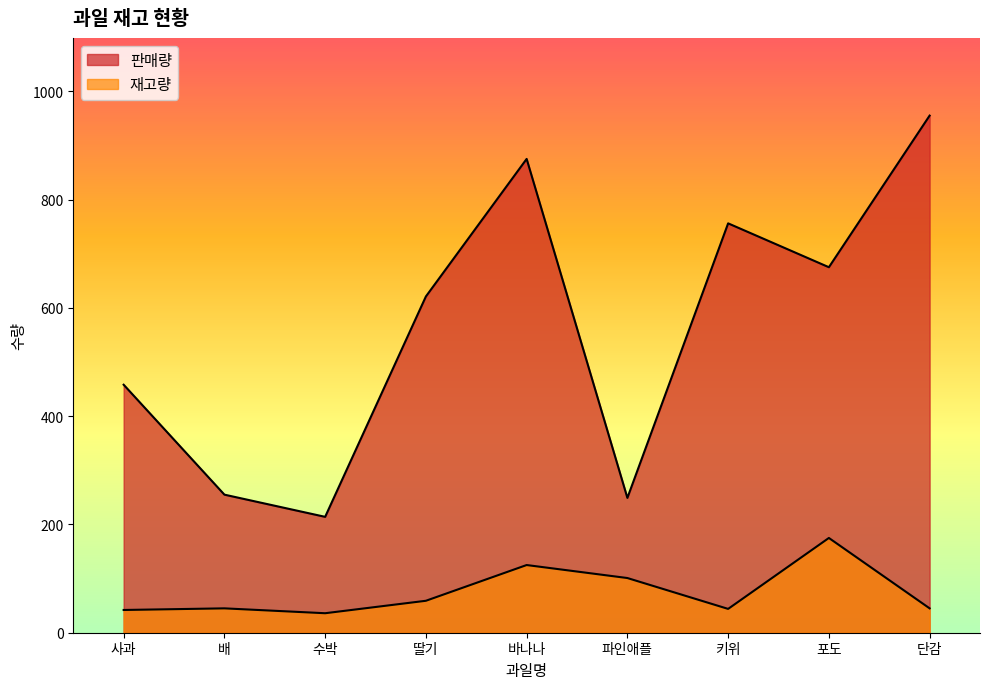

What is the value of the 판매량 point at the 3rd from the left?

214